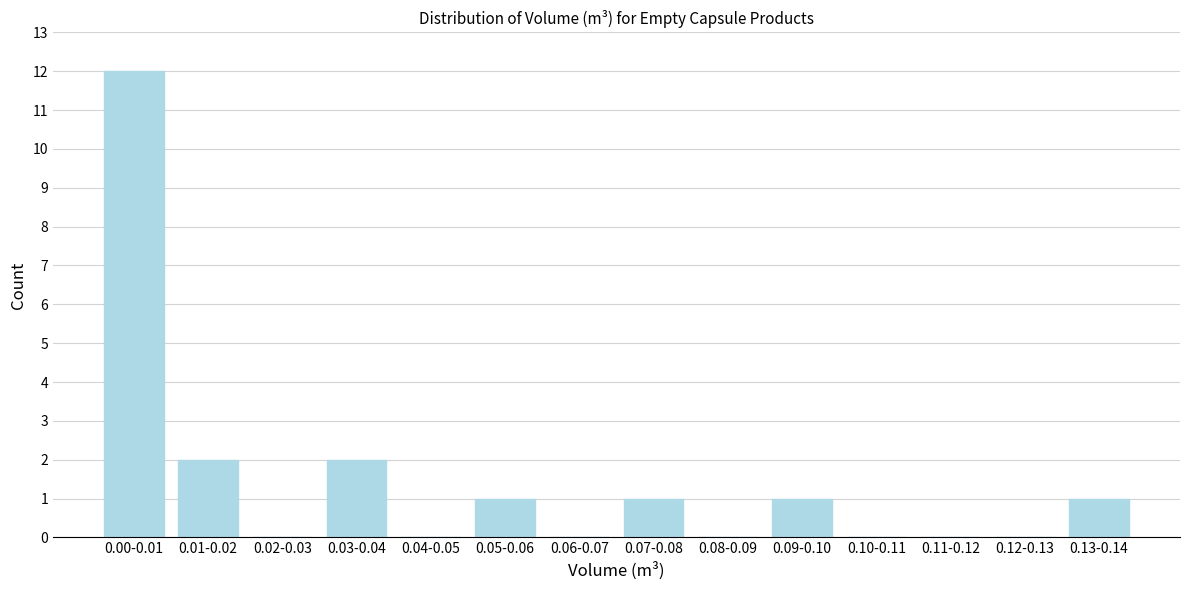

Reading left to right, what are all the values shown in this chart?

0.00-0.01=12	0.01-0.02=2	0.02-0.03=0	0.03-0.04=2	0.04-0.05=0	0.05-0.06=1	0.06-0.07=0	0.07-0.08=1	0.08-0.09=0	0.09-0.10=1	0.10-0.11=0	0.11-0.12=0	0.12-0.13=0	0.13-0.14=1